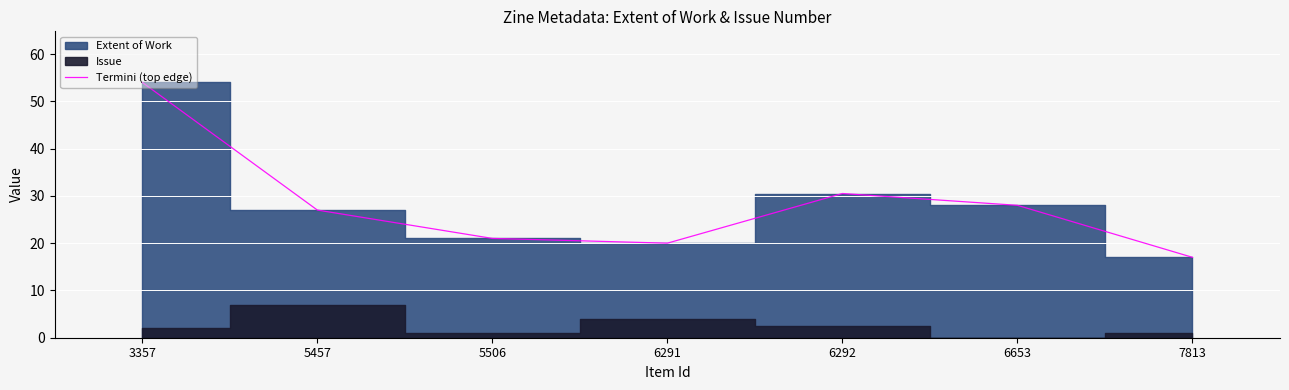

What is the value of the 2nd point from the left?

27.0